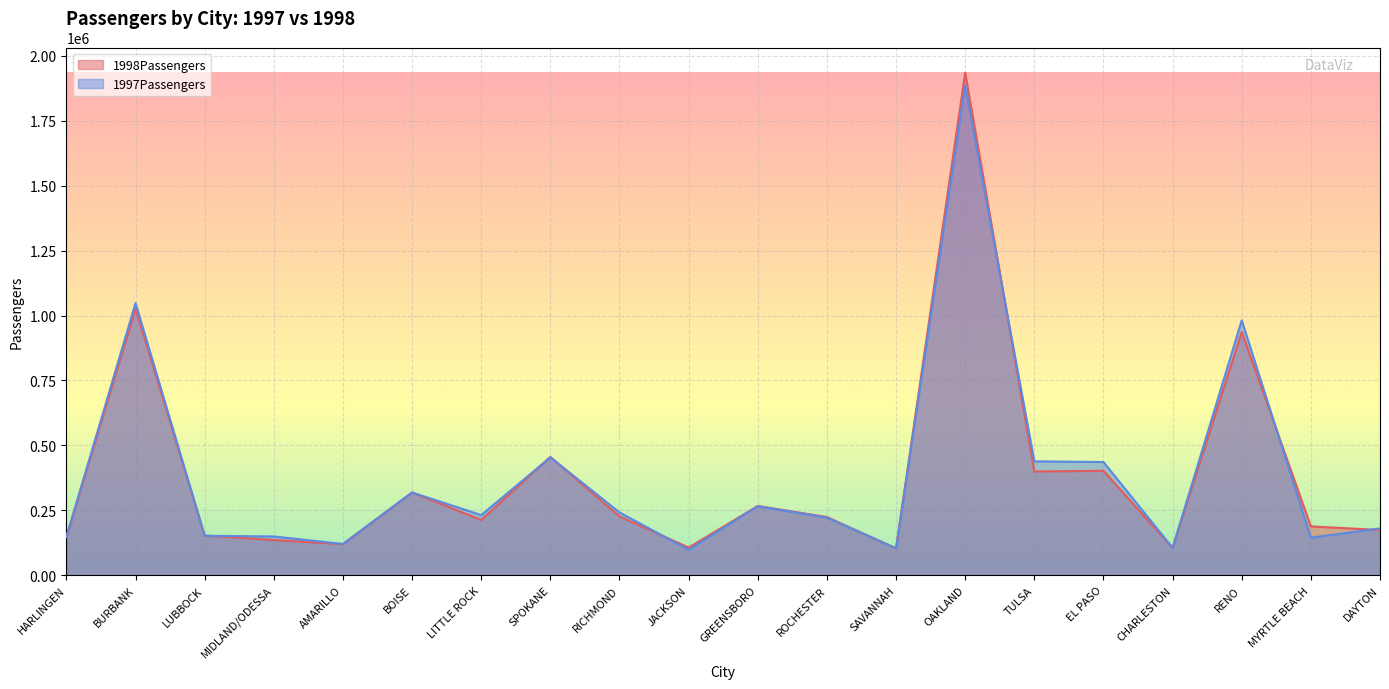

What is the lowest value of the 1998Passengers series?

103190